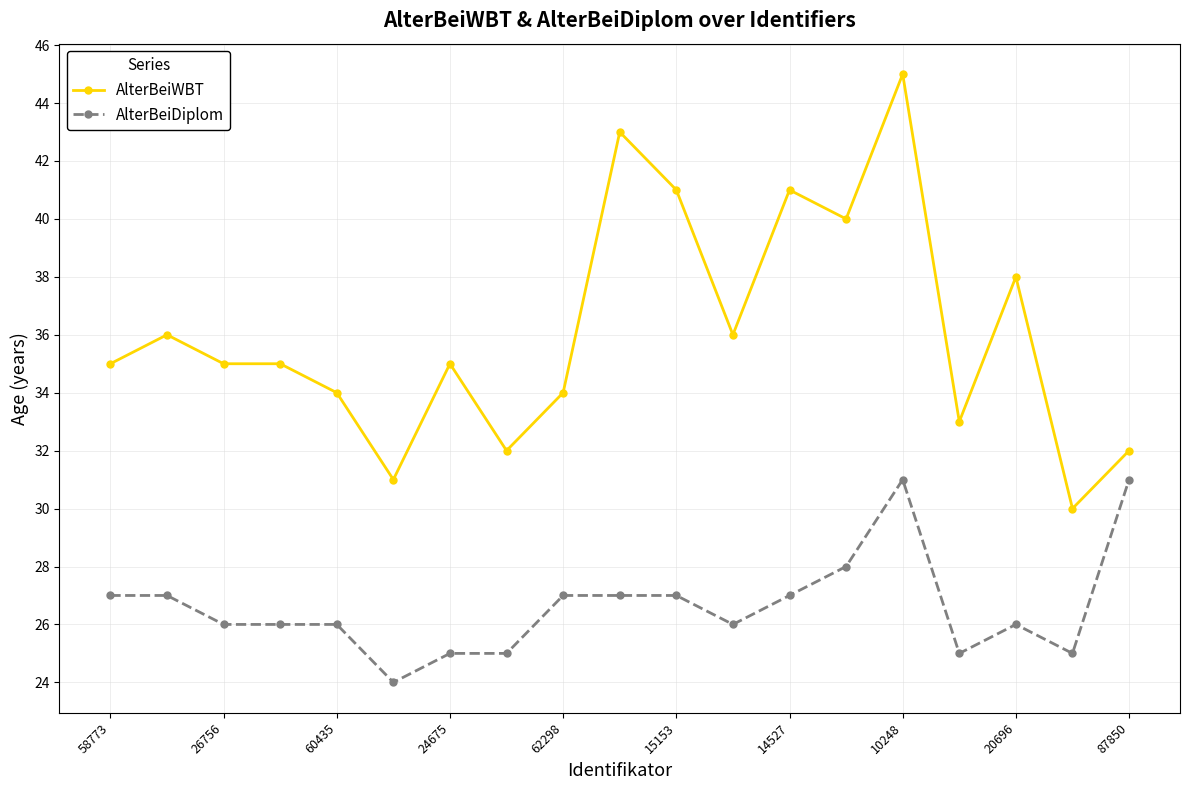

List the series in order of their peak value, highest first.

AlterBeiWBT, AlterBeiDiplom